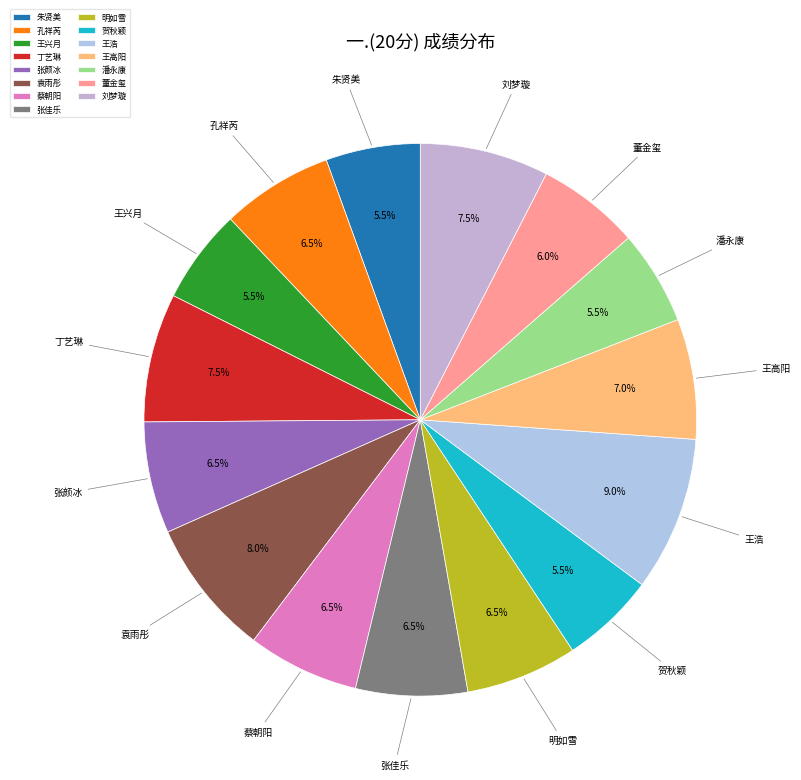

Between 王兴月 and 刘梦璇, which is larger?

刘梦璇